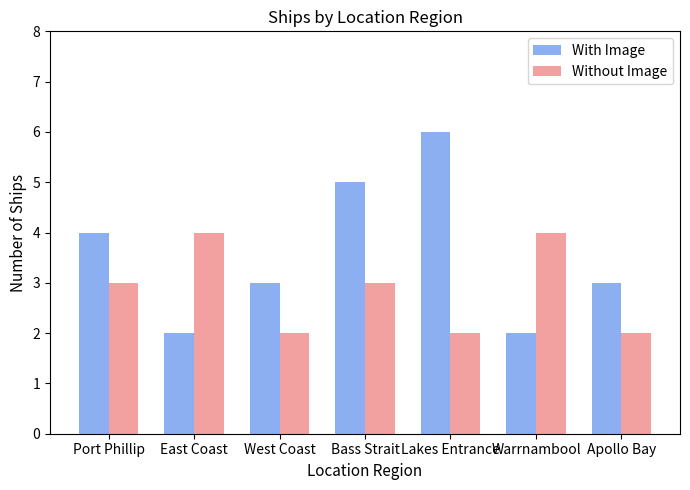

The With Image series shows 3 at Bass Strait. True or false?

False